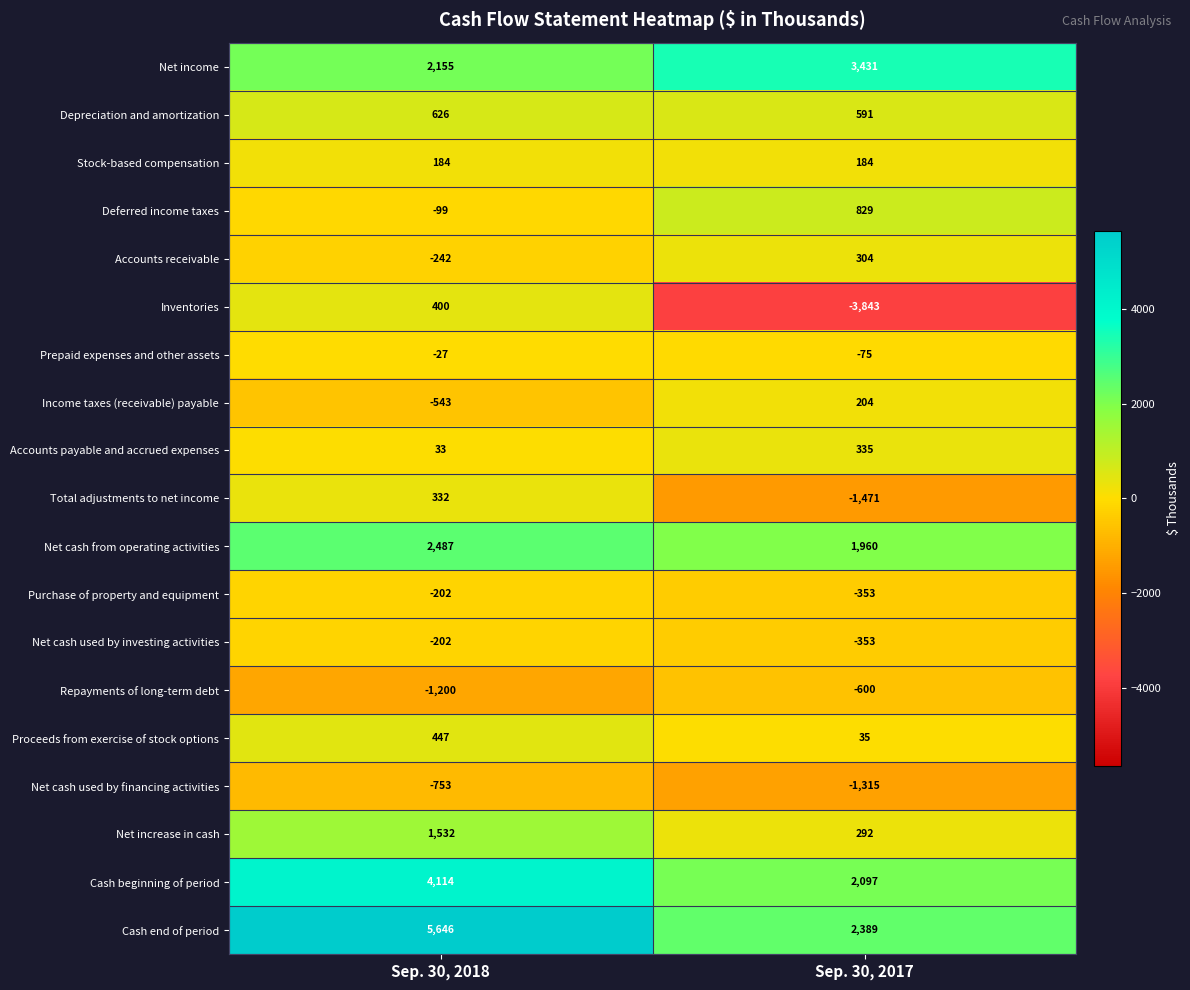

What is the maximum value for Net increase in cash?

1532